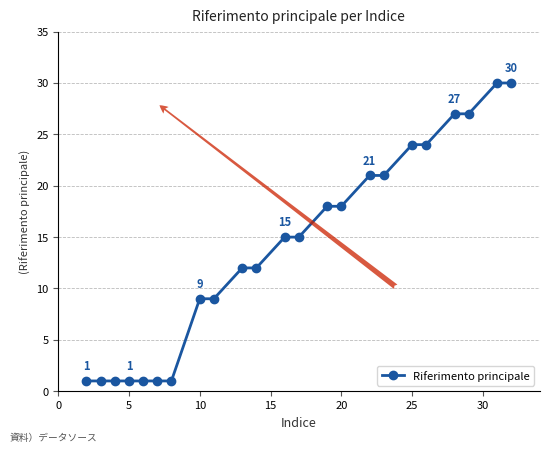

What is the sum of all values?

319